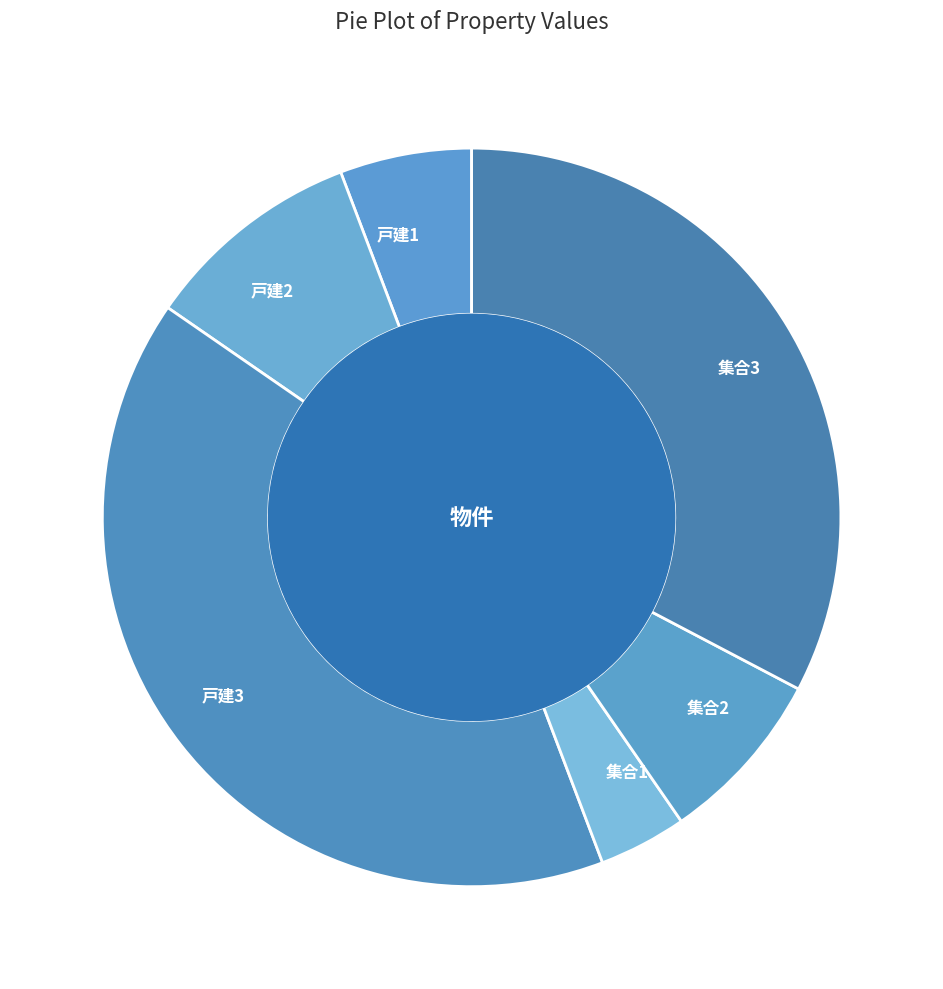

Do 戸建2 and 集合3 together represent more than half of the pie?

No